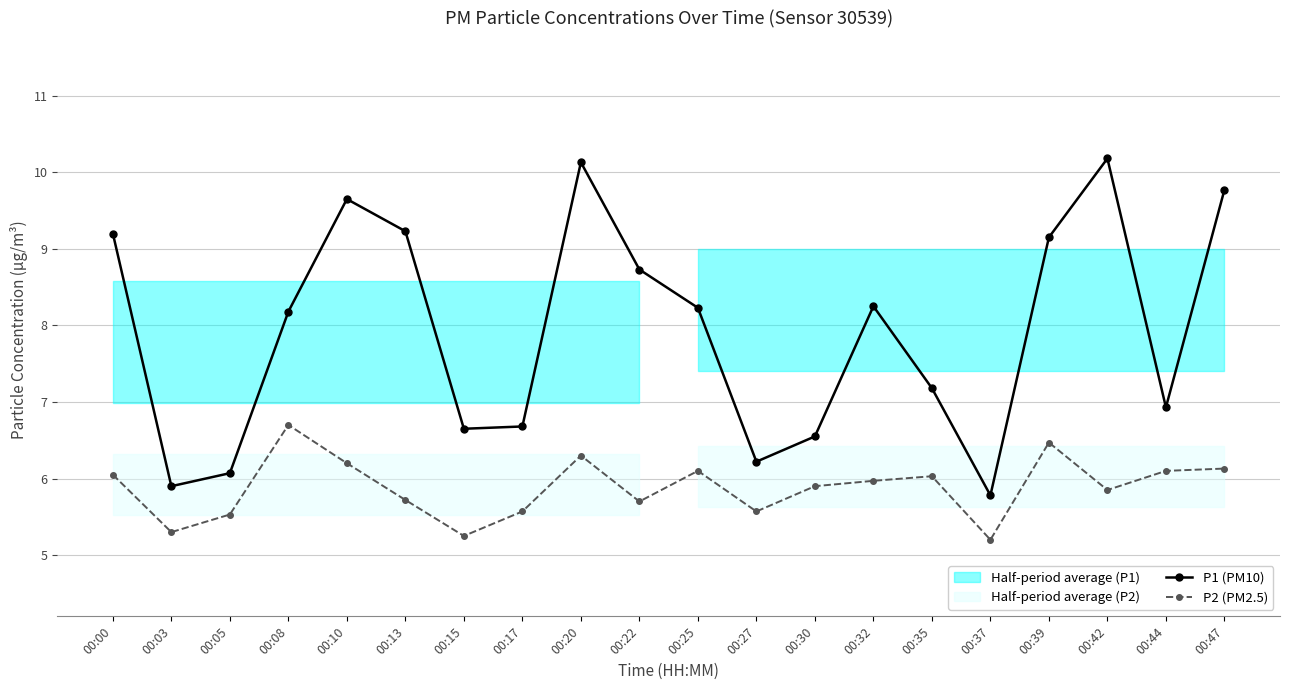

At which category does P1 (PM10) reach its first local peak?

00:10